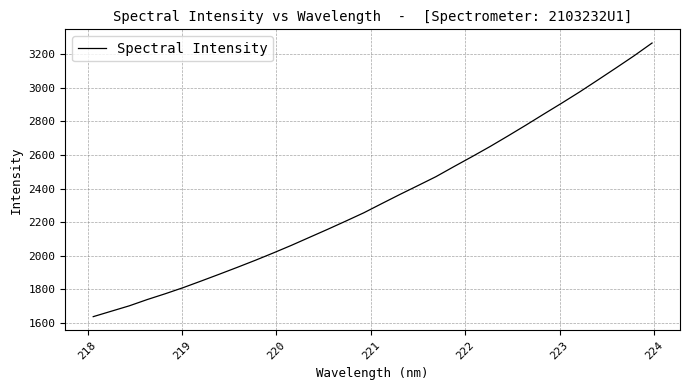

Reading right to left, transcribe all the data shown in this chart.

3267.8	3191.5	3119.3	3048.2	2977.7	2910.4	2844.9	2778.5	2713.7	2650.3	2589.9	2531.0	2470.8	2417.5	2364.8	2310.5	2255.5	2206.0	2157.2	2109.8	2062.2	2016.9	1973.0	1930.9	1889.8	1849.4	1809.8	1773.2	1738.5	1700.9	1668.6	1636.3